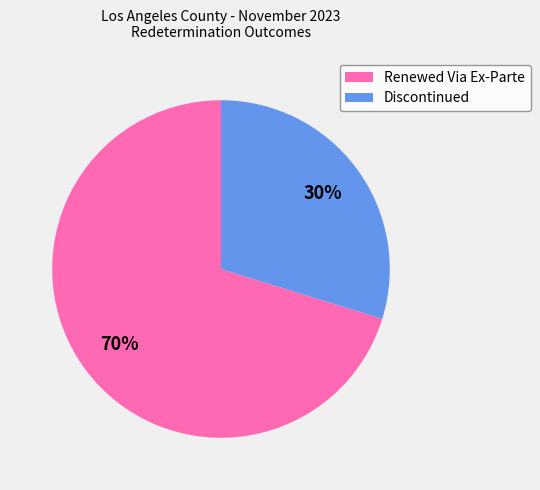

To the nearest percent, what portion does Discontinued represent?

30%